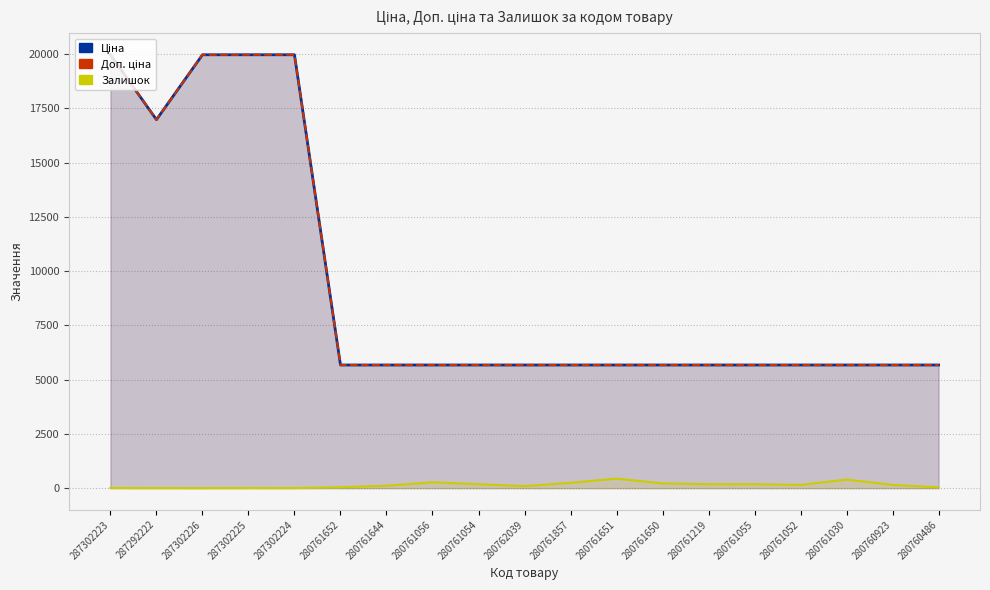

Count the number of data series in this chart.

3